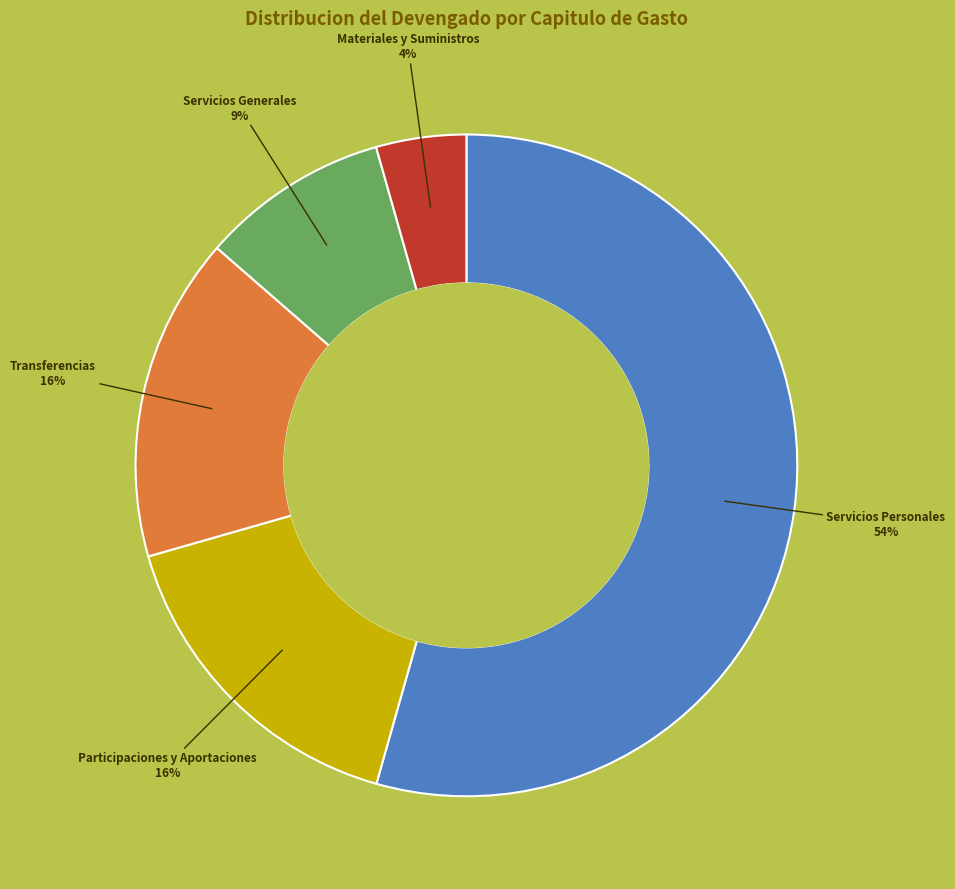

Count the number of slices in the pie.

5